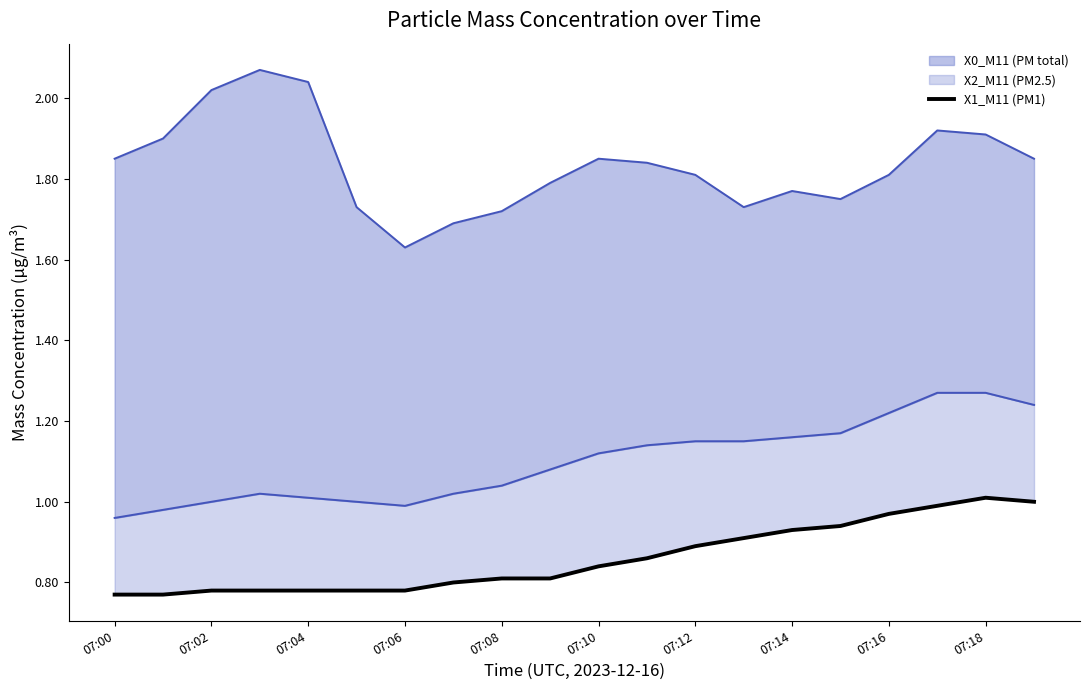

How many lines are shown in the chart?

1